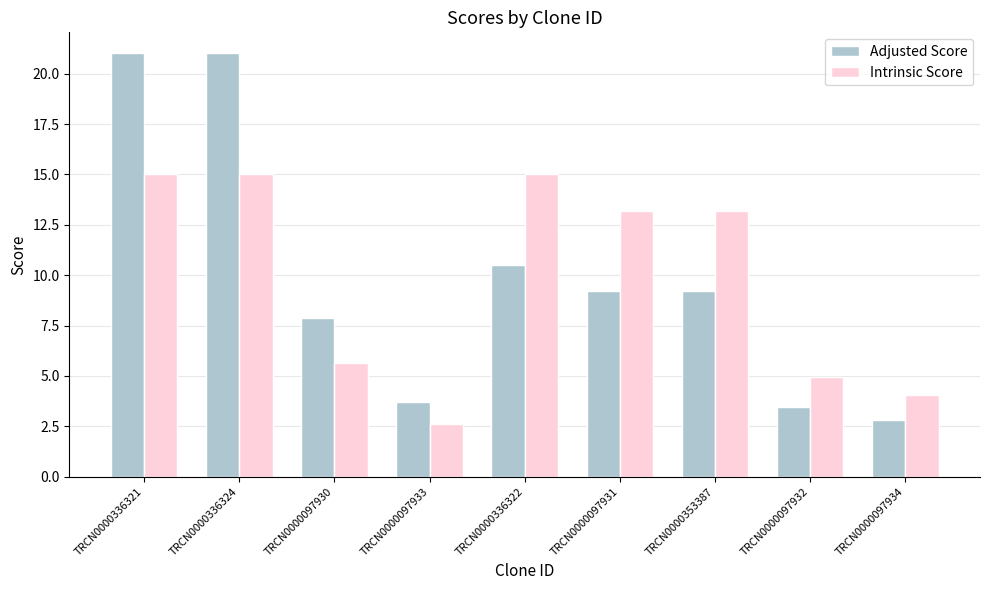

What is the difference between the Adjusted Score values at TRCN0000336322 and TRCN0000097932?

7.0